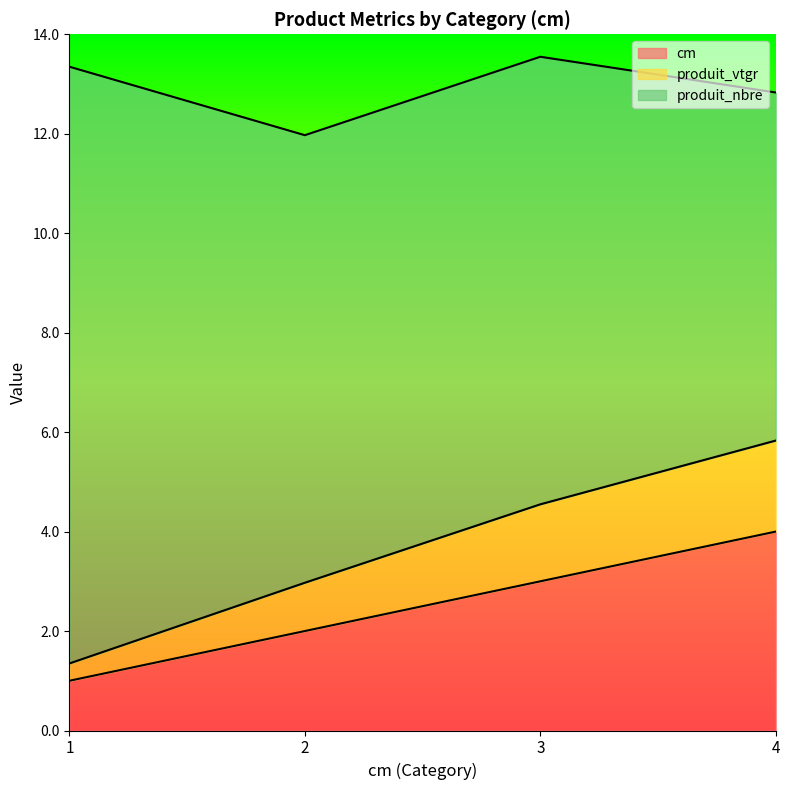

How many categories are shown in the chart?

4